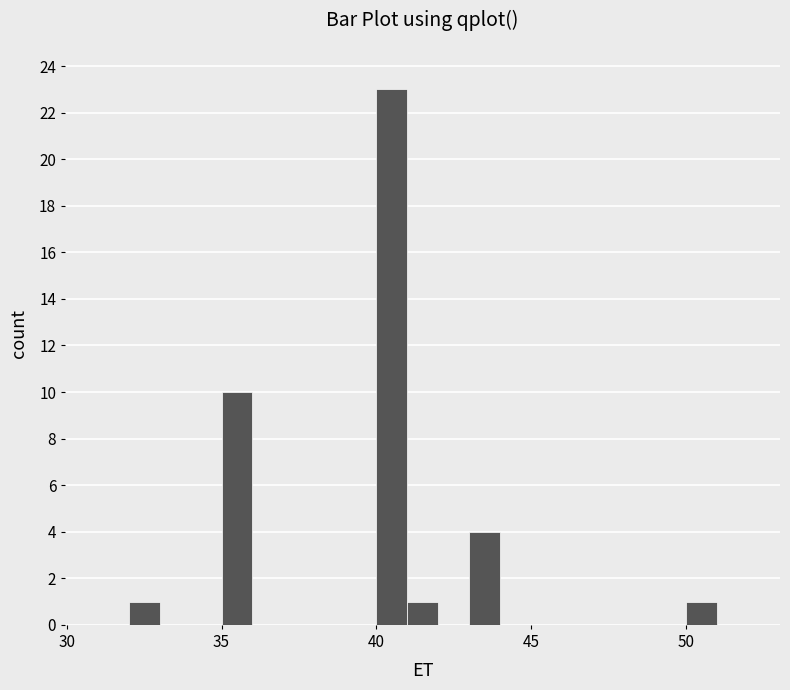

Read against the x-axis, roughly where is the centre of the tallest bar?

40.5